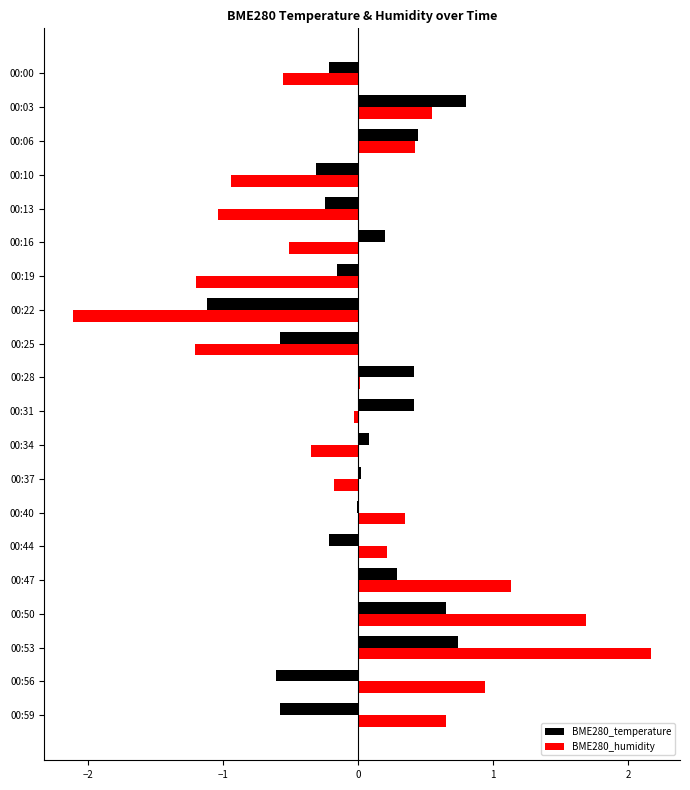

How many distinct data groups are displayed?

2